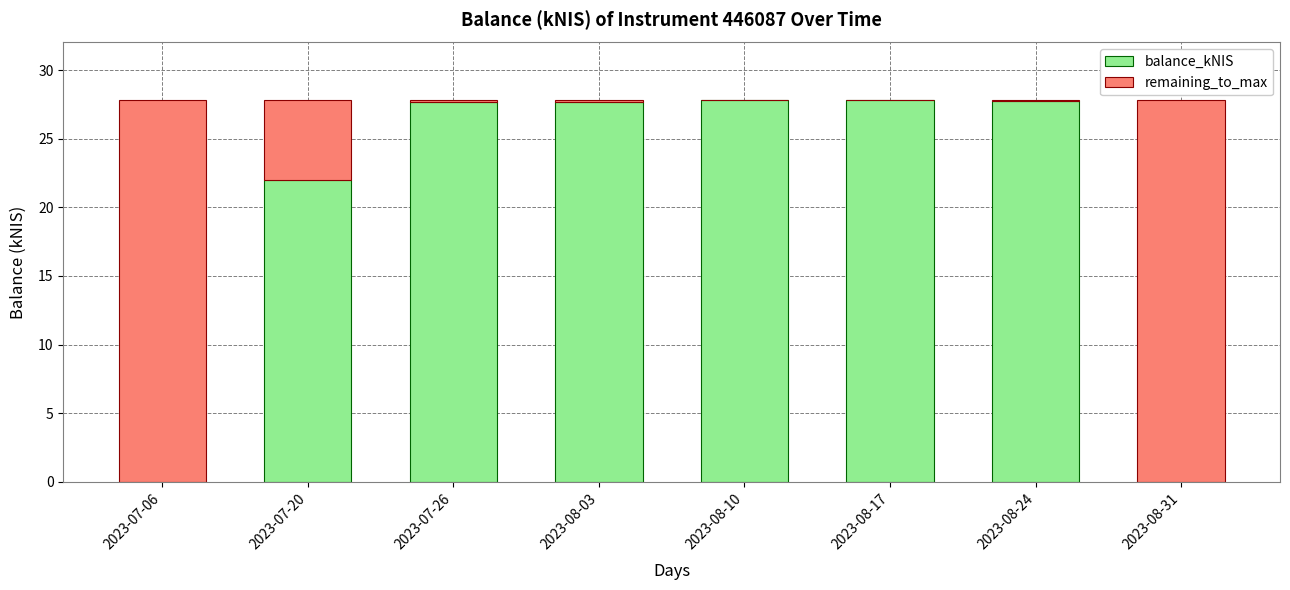

What is the total value across all series at 2023-07-06?

27.8